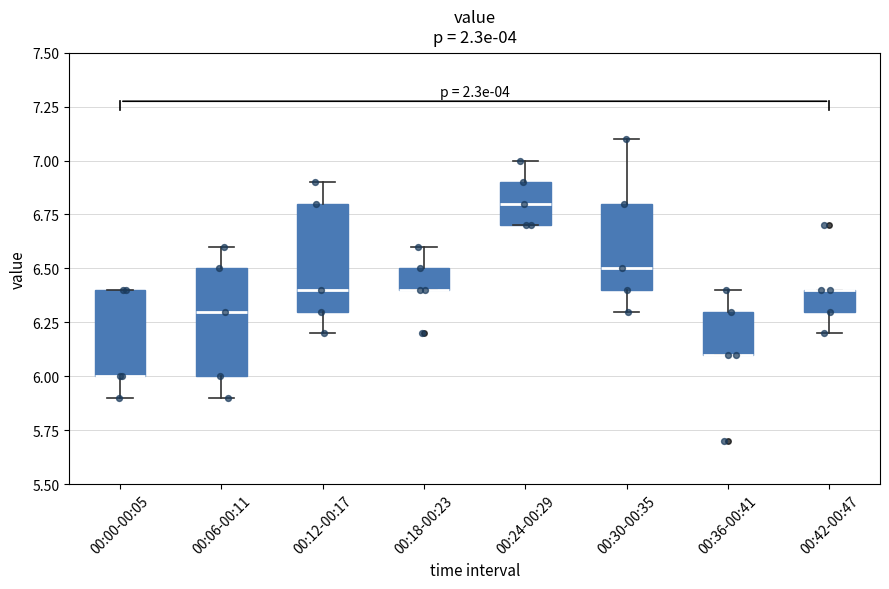

Where does the median line of the box for 00:30-00:35 sit on the y-axis? The values are not printed on the chart, so give them approximately, as read against the axis.

6.5